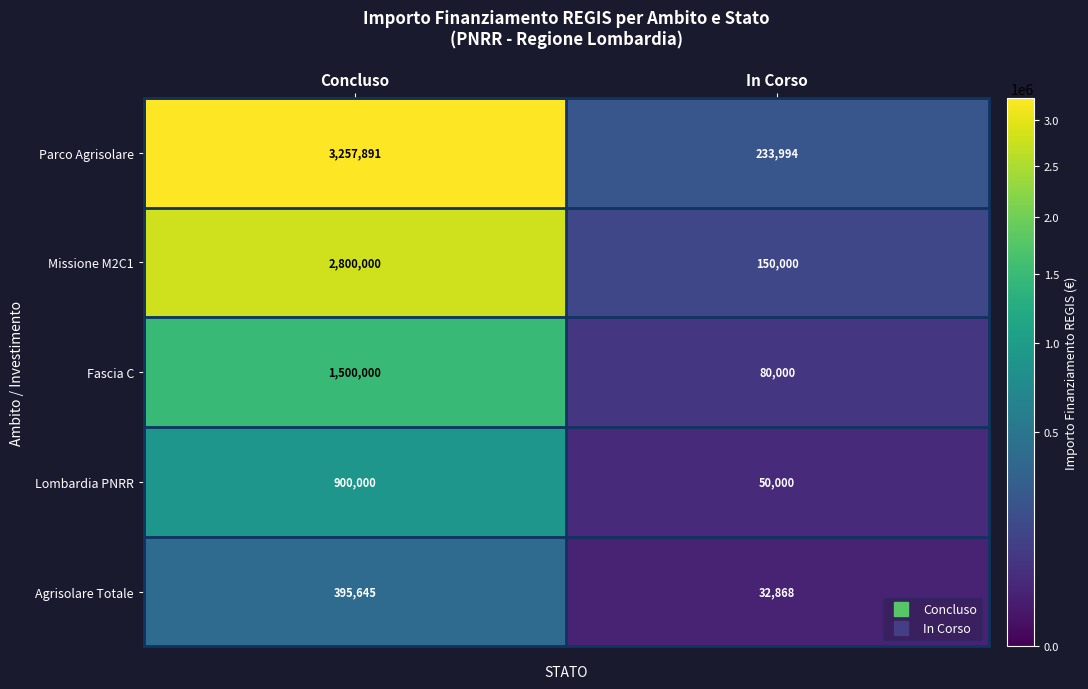

Reading left to right, list all the values displayed in this chart.

Parco Agrisolare: Concluso=3257891	In Corso=233994
Missione M2C1: Concluso=2800000	In Corso=150000
Fascia C: Concluso=1500000	In Corso=80000
Lombardia PNRR: Concluso=900000	In Corso=50000
Agrisolare Totale: Concluso=395645	In Corso=32868